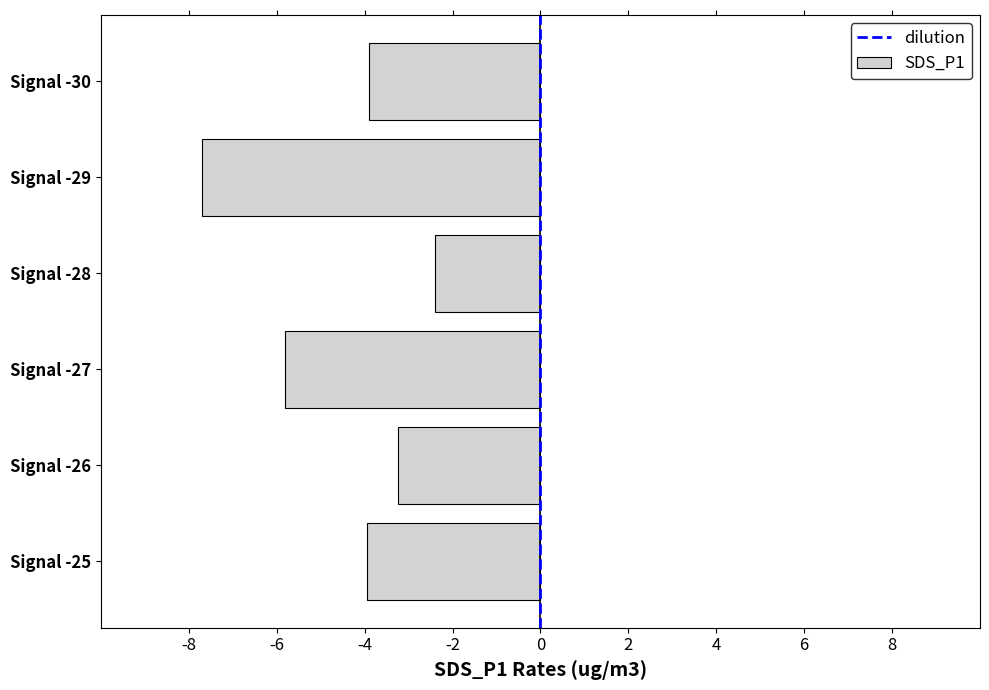

True or false: the data shows -3.2 at Signal -26.

True